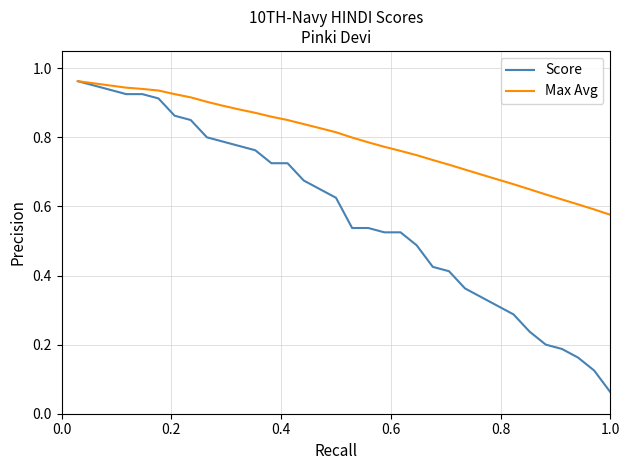

Which series has the largest total across all categories?

Max Avg